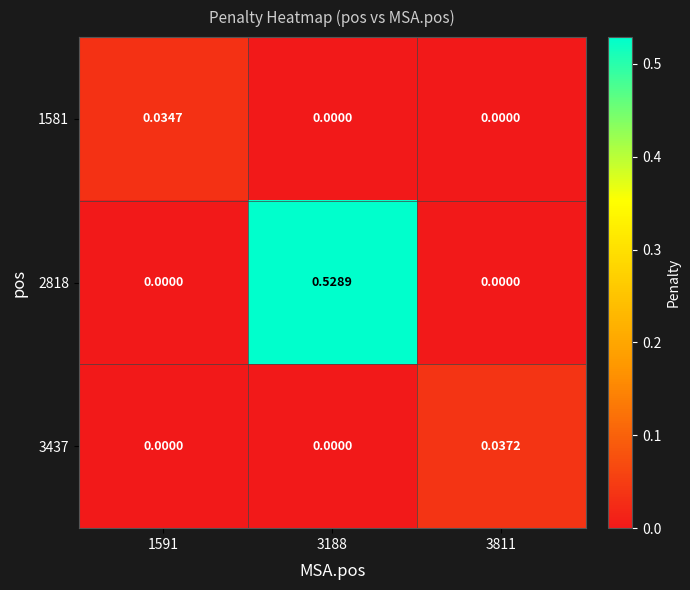

Is the value of 2818 at 3188 greater than the value of 3437 at 3188?

Yes